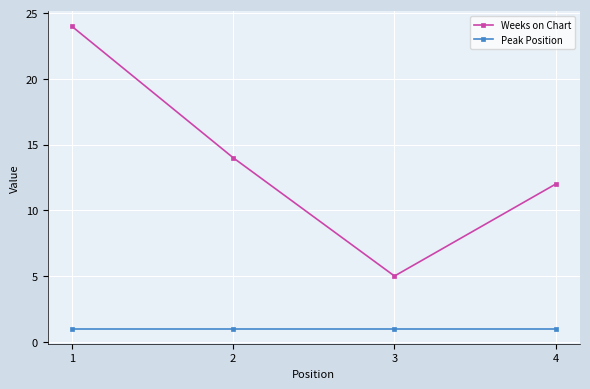

Reading right to left, transcribe all the data shown in this chart.

Weeks on Chart: 4=12	3=5	2=14	1=24
Peak Position: 4=1	3=1	2=1	1=1